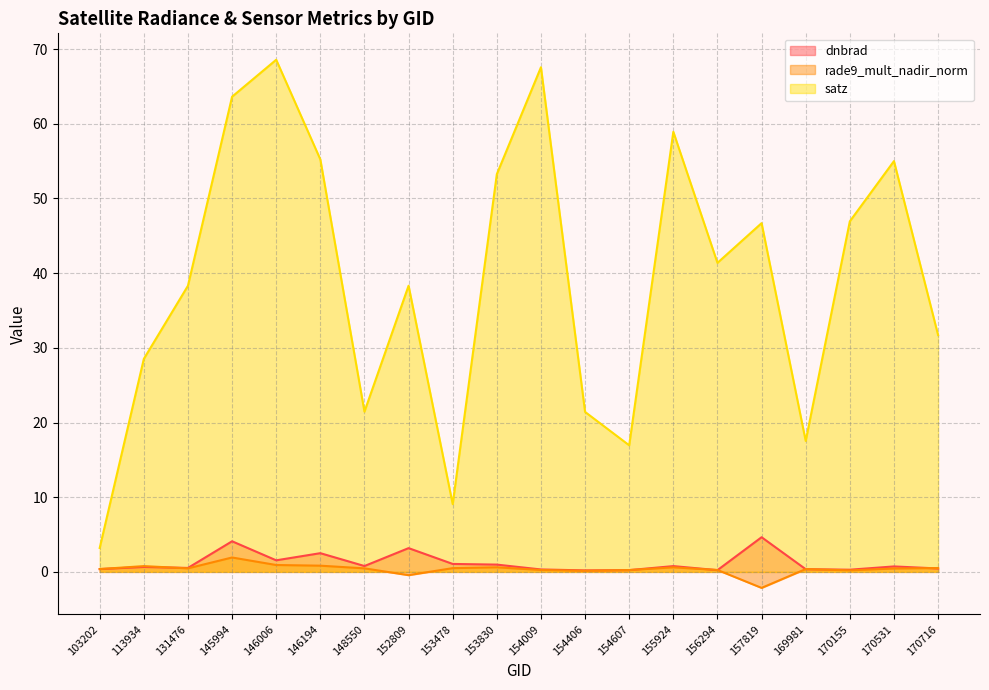

At which category does dnbrad reach its first local valley?

131476